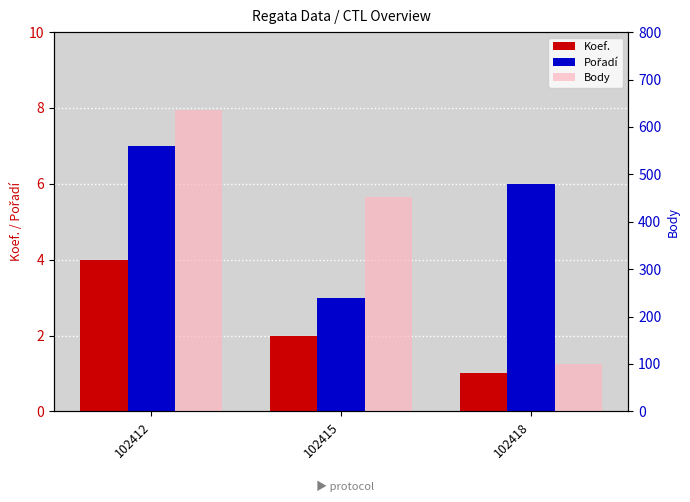

Between 102415 and 102418, which series saw the biggest shift?

Body